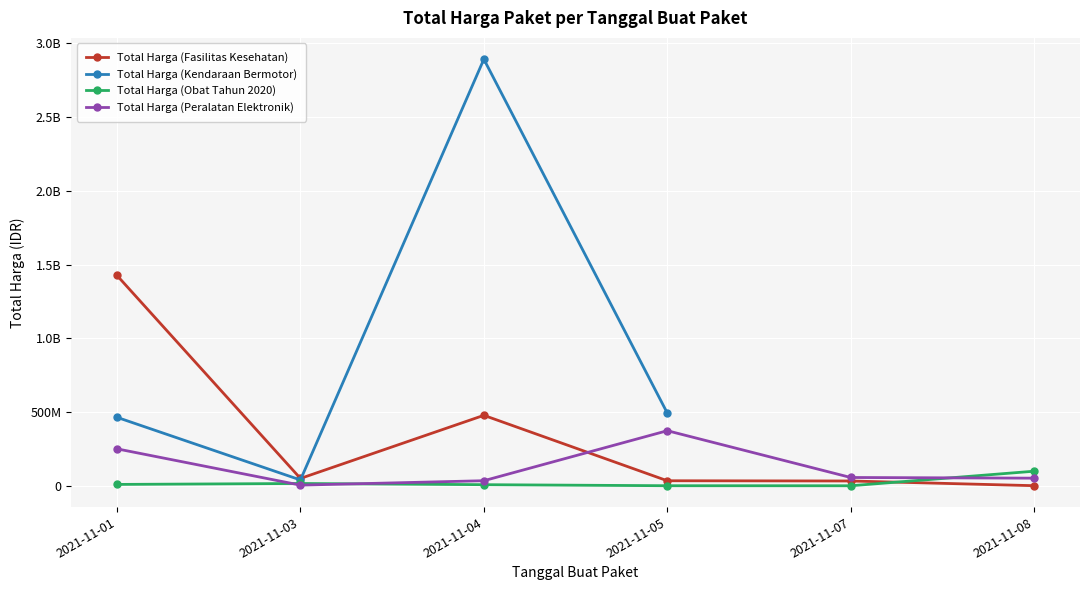

Where is Total Harga (Fasilitas Kesehatan) nearest to the value 713222887?

2021-11-04